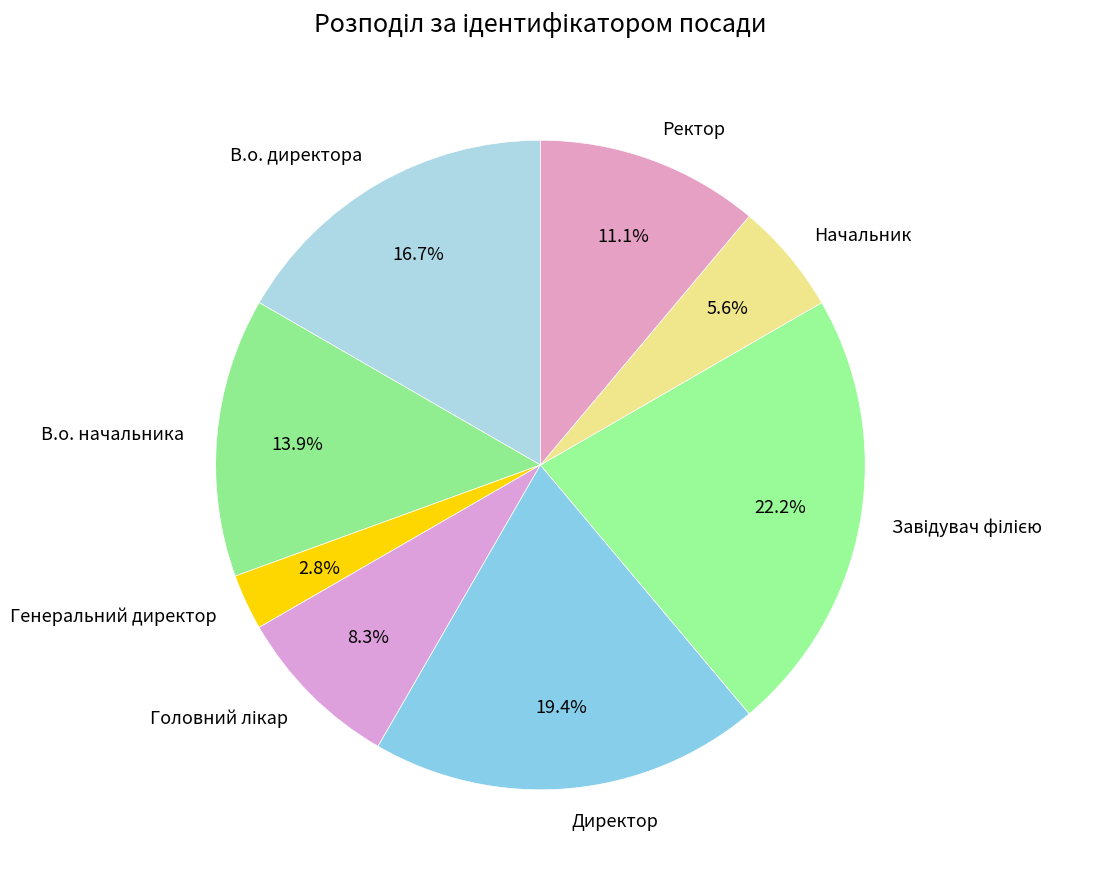

What percentage do В.о. начальника and Директор together represent?

33.3%